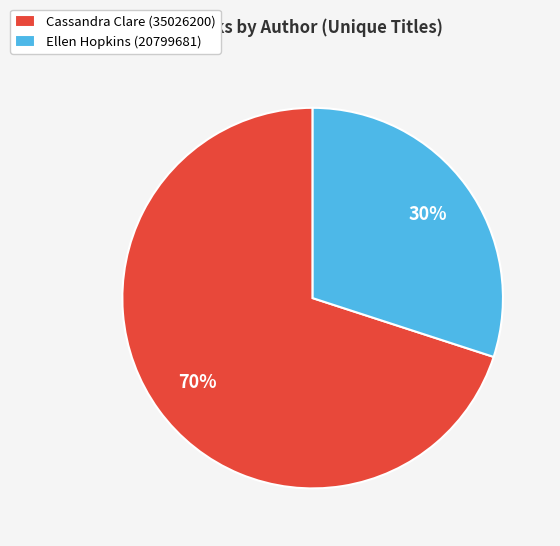

How many segments does this pie chart have?

2